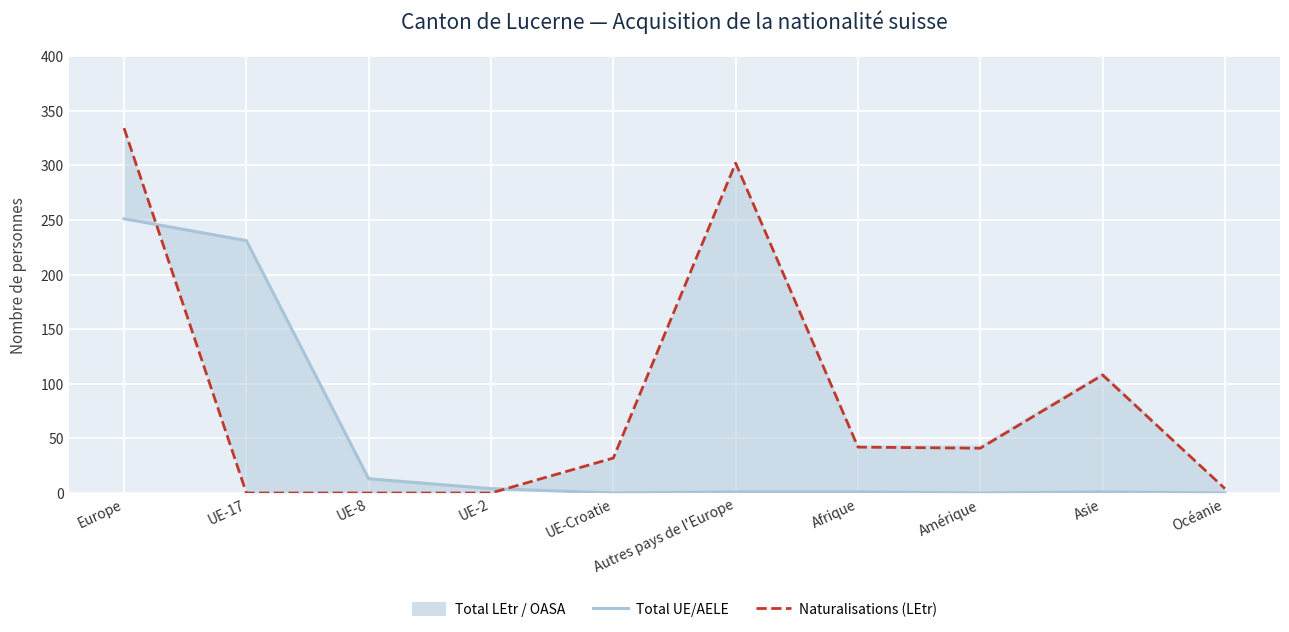

What is the highest value of the Total UE/AELE series?

251